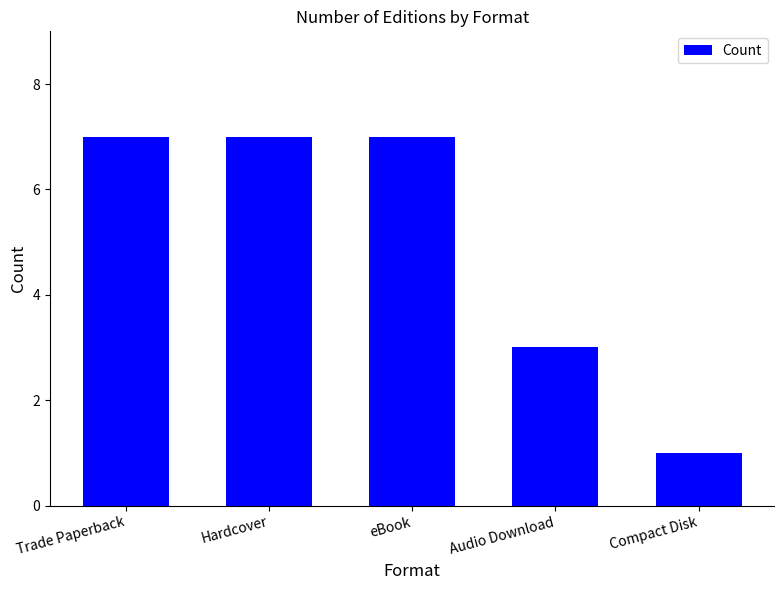

What is the difference between the maximum and minimum values?

6